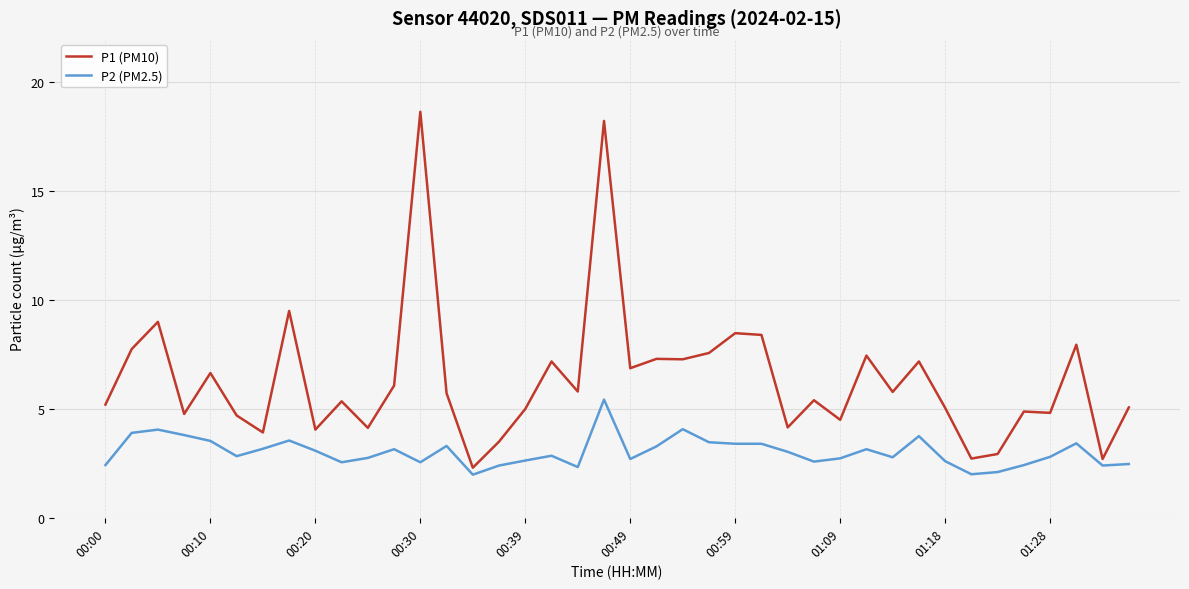

Which series has the largest total across all categories?

P1 (PM10)